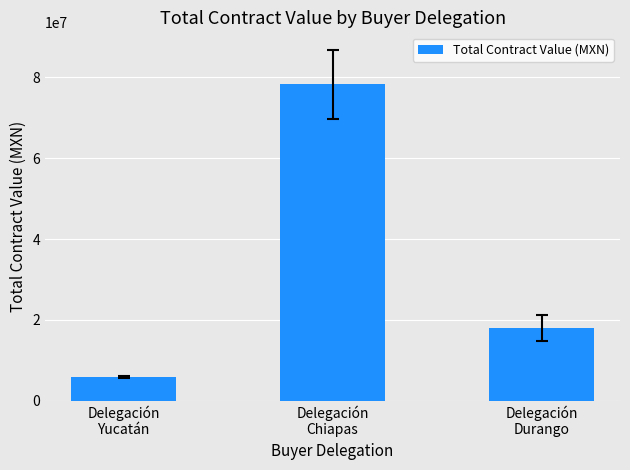

Reading left to right, transcribe all the data shown in this chart.

Delegación
Yucatán=5948664.7	Delegación
Chiapas=78268861.5	Delegación
Durango=17980722.5